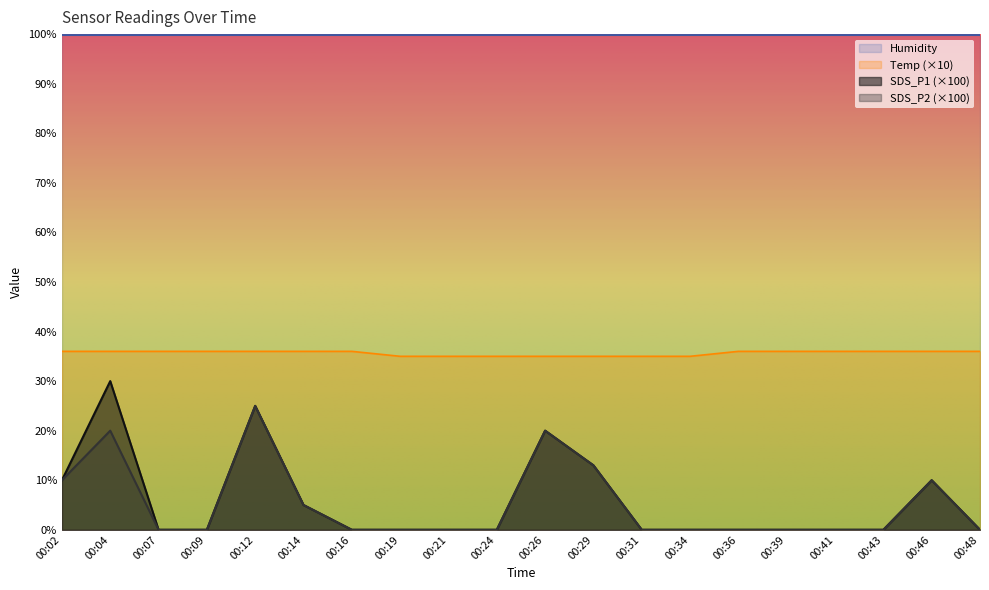

What is the sum of the SDS_P1 values at 00:29 and 00:41?

13